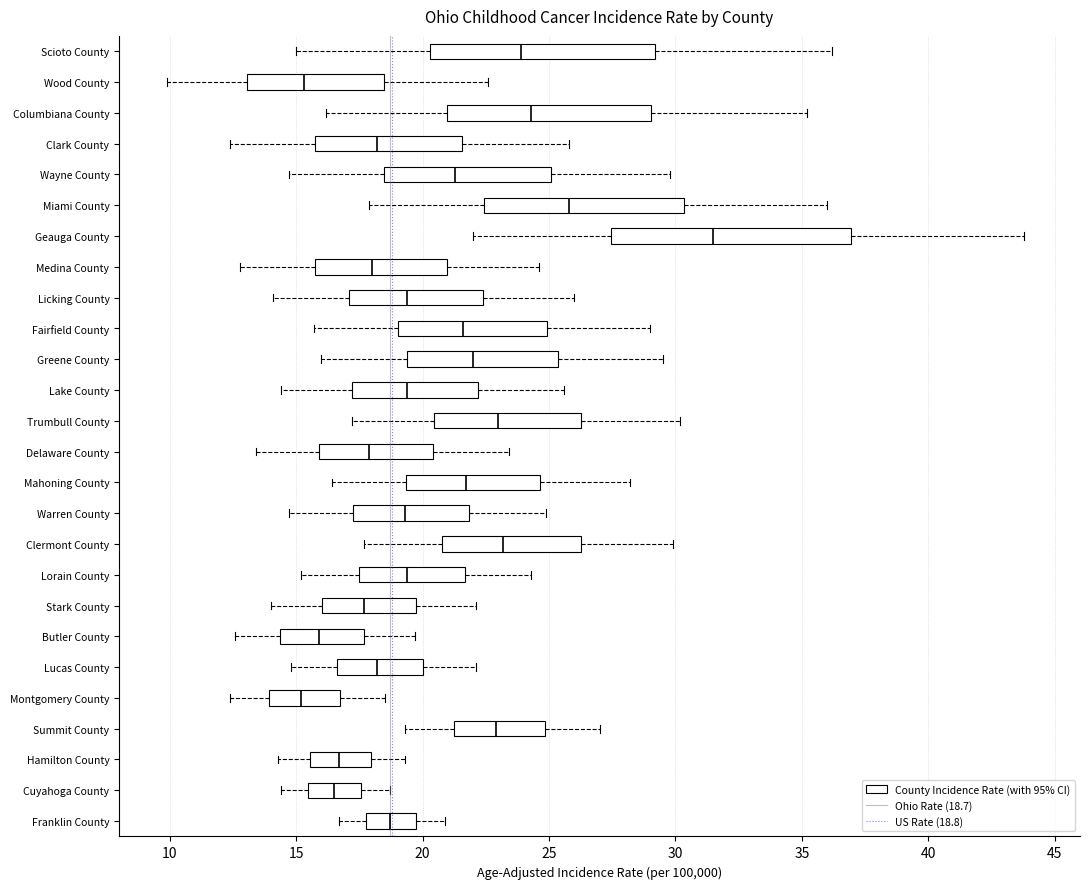

Reading bottom to top, transcribe this box plot: for each box, give where its median line is, the range the box spans, and where its two whiskers end, as read against the x-axis. The values are not printed on the chart, so give them approximately, as read against the axis.

Franklin County: median 18.5, box 18.0 to 20.0, whiskers 16.5 to 21.0
Cuyahoga County: median 16.5, box 15.5 to 17.5, whiskers 14.5 to 18.5
Hamilton County: median 16.5, box 15.5 to 18.0, whiskers 14.5 to 19.5
Summit County: median 23.0, box 21.0 to 25.0, whiskers 19.5 to 27.0
Montgomery County: median 15.0, box 14.0 to 16.5, whiskers 12.5 to 18.5
Lucas County: median 18.0, box 16.5 to 20.0, whiskers 15.0 to 22.0
Butler County: median 16.0, box 14.5 to 17.5, whiskers 12.5 to 19.5
Stark County: median 17.5, box 16.0 to 19.5, whiskers 14.0 to 22.0
Lorain County: median 19.5, box 17.5 to 21.5, whiskers 15.0 to 24.5
Clermont County: median 23.0, box 21.0 to 26.5, whiskers 17.5 to 30.0
Warren County: median 19.5, box 17.5 to 22.0, whiskers 14.5 to 25.0
Mahoning County: median 21.5, box 19.5 to 24.5, whiskers 16.5 to 28.0
Delaware County: median 18.0, box 16.0 to 20.5, whiskers 13.5 to 23.5
Trumbull County: median 23.0, box 20.5 to 26.5, whiskers 17.0 to 30.0
Lake County: median 19.5, box 17.0 to 22.0, whiskers 14.5 to 25.5
Greene County: median 22.0, box 19.5 to 25.5, whiskers 16.0 to 29.5
Fairfield County: median 21.5, box 19.0 to 25.0, whiskers 15.5 to 29.0
Licking County: median 19.5, box 17.0 to 22.5, whiskers 14.0 to 26.0
Medina County: median 18.0, box 16.0 to 21.0, whiskers 13.0 to 24.5
Geauga County: median 31.5, box 27.5 to 37.0, whiskers 22.0 to 44.0
Miami County: median 26.0, box 22.5 to 30.5, whiskers 18.0 to 36.0
Wayne County: median 21.5, box 18.5 to 25.0, whiskers 14.5 to 30.0
Clark County: median 18.0, box 16.0 to 21.5, whiskers 12.5 to 26.0
Columbiana County: median 24.5, box 21.0 to 29.0, whiskers 16.0 to 35.0
Wood County: median 15.5, box 13.0 to 18.5, whiskers 10.0 to 22.5
Scioto County: median 24.0, box 20.5 to 29.0, whiskers 15.0 to 36.0